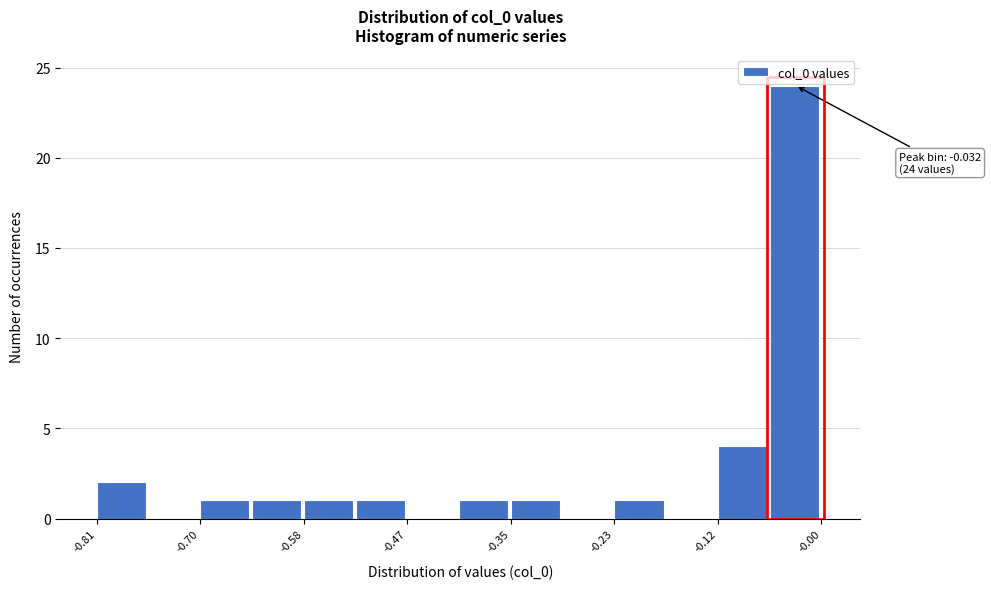

Read against the x-axis, roughly where is the centre of the tallest bar?

-0.04